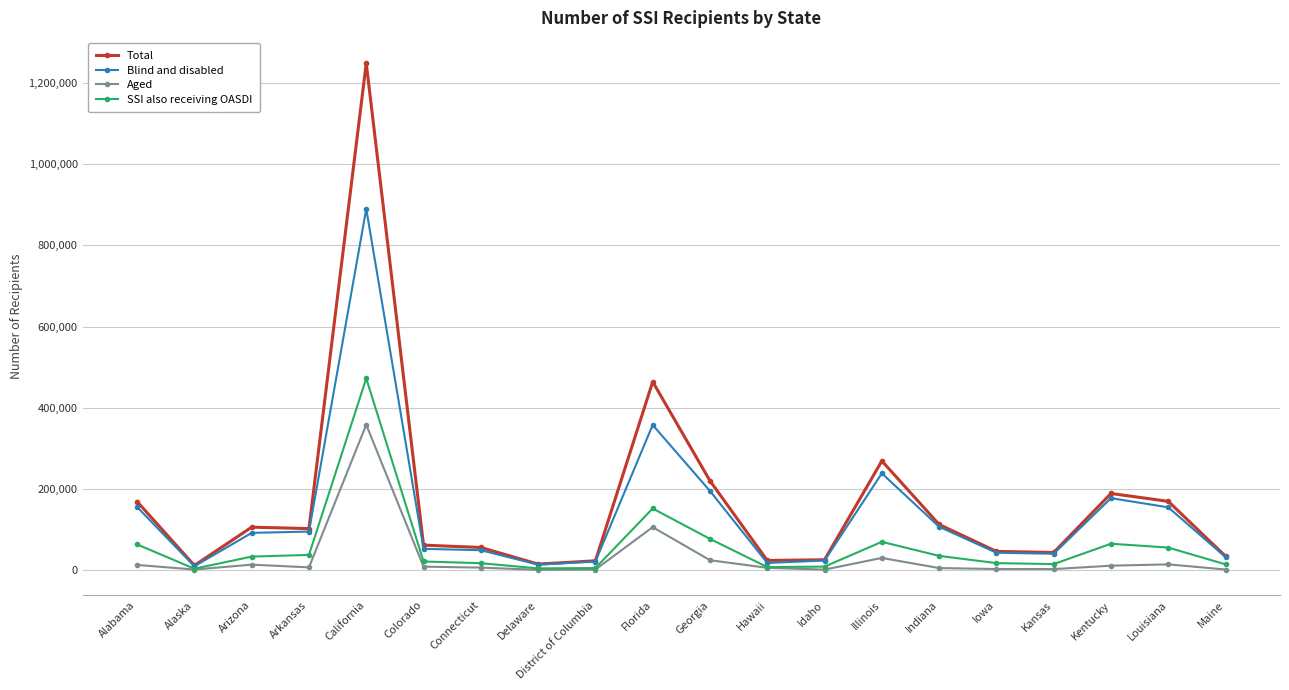

In Blind and disabled, how many points are higher than both neighbors (excluding endpoints)?

4